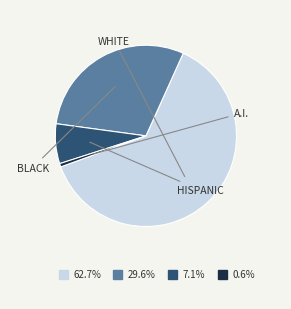

Is there a majority slice in this chart?

Yes